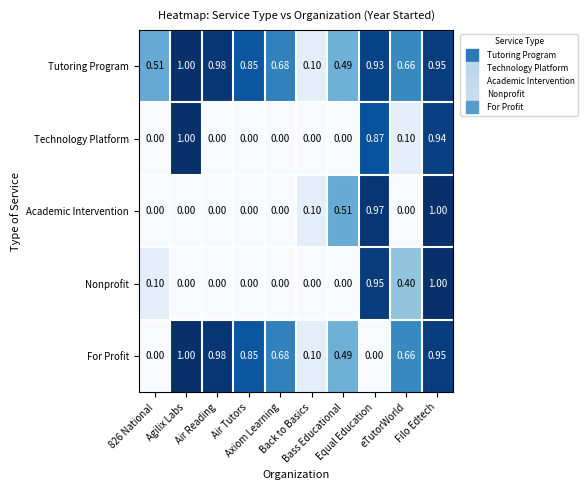

Which series has the largest total across all categories?

Tutoring Program